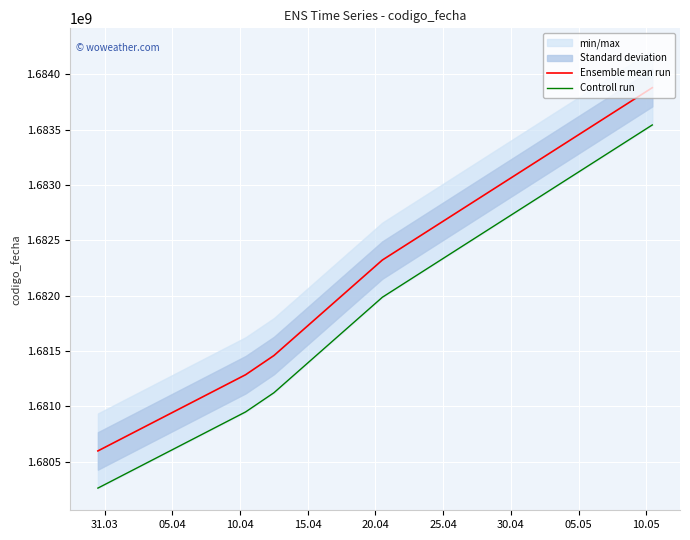

True or false: Ensemble mean run and Controll run cross at least once.

False